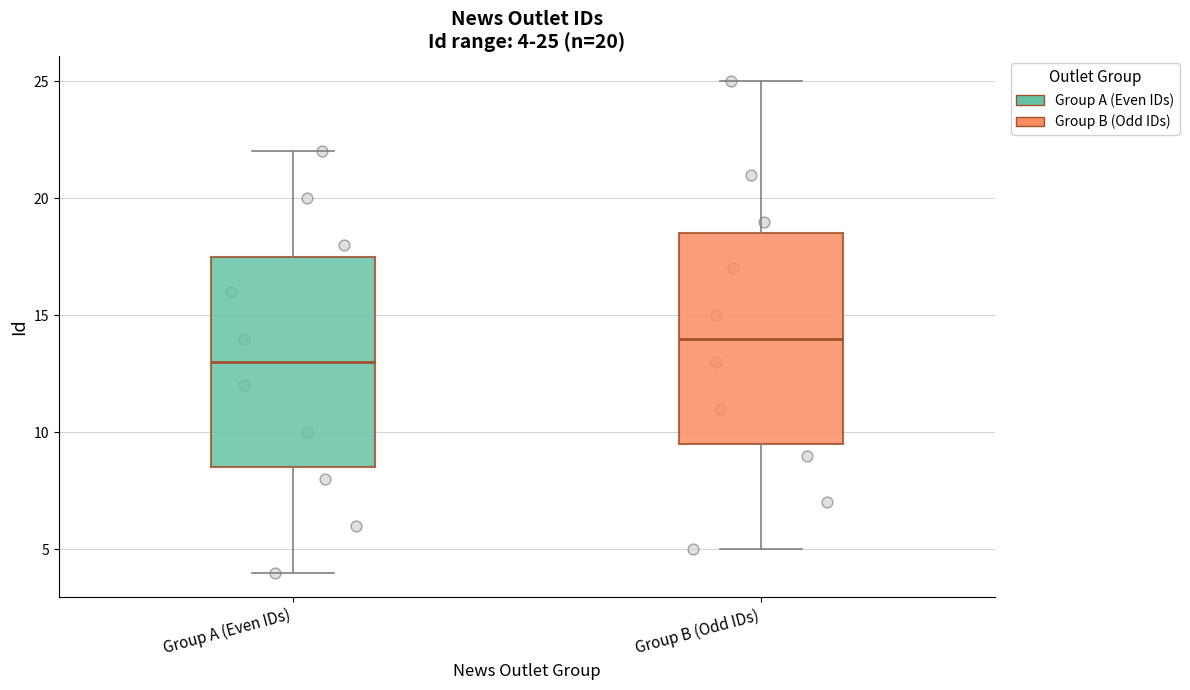

Which box's median line is the highest?

Group B (Odd IDs)